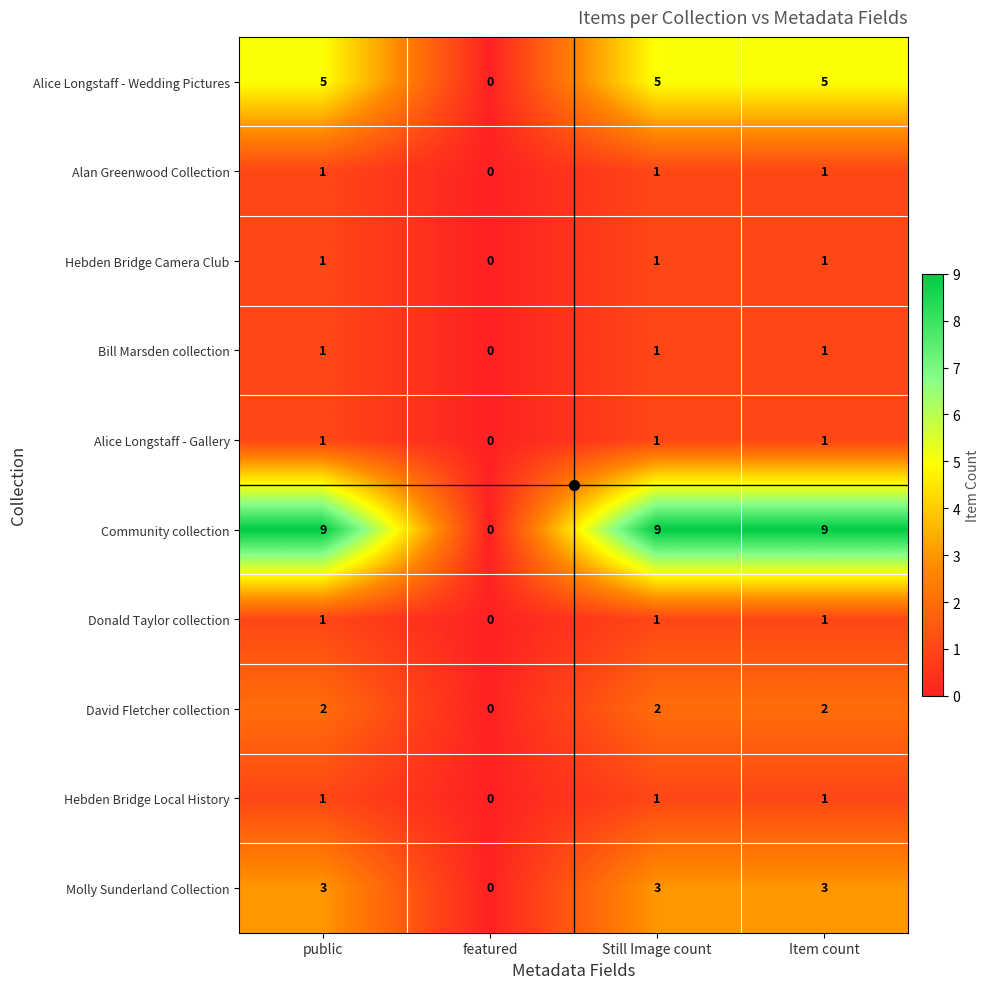

The value of Alice Longstaff - Gallery at Item count is 2. True or false?

False